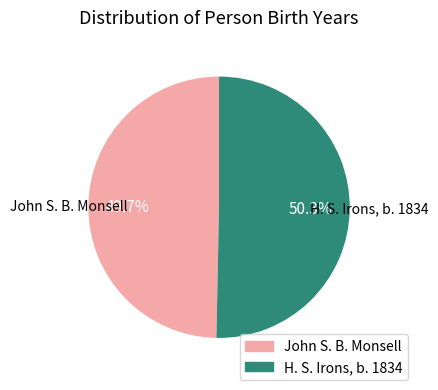

What is the largest slice in the pie chart?

H. S. Irons, b. 1834